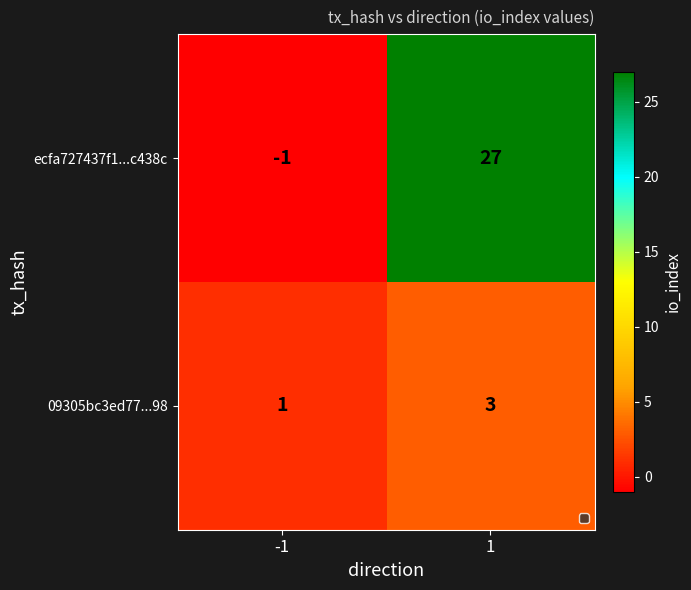

Which label corresponds to the smallest value in the chart?

-1